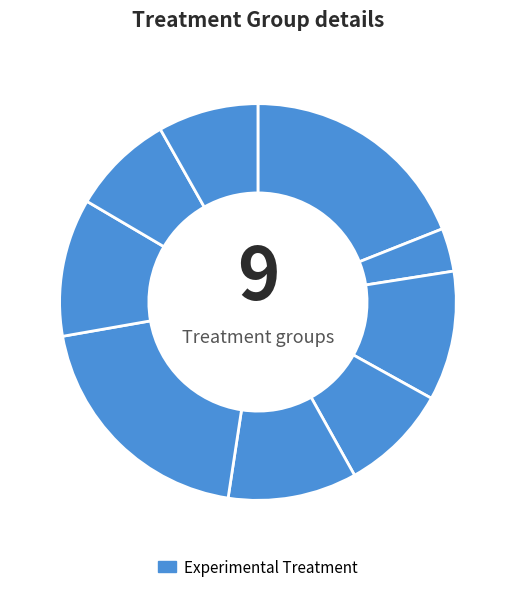

How many segments does this pie chart have?

9